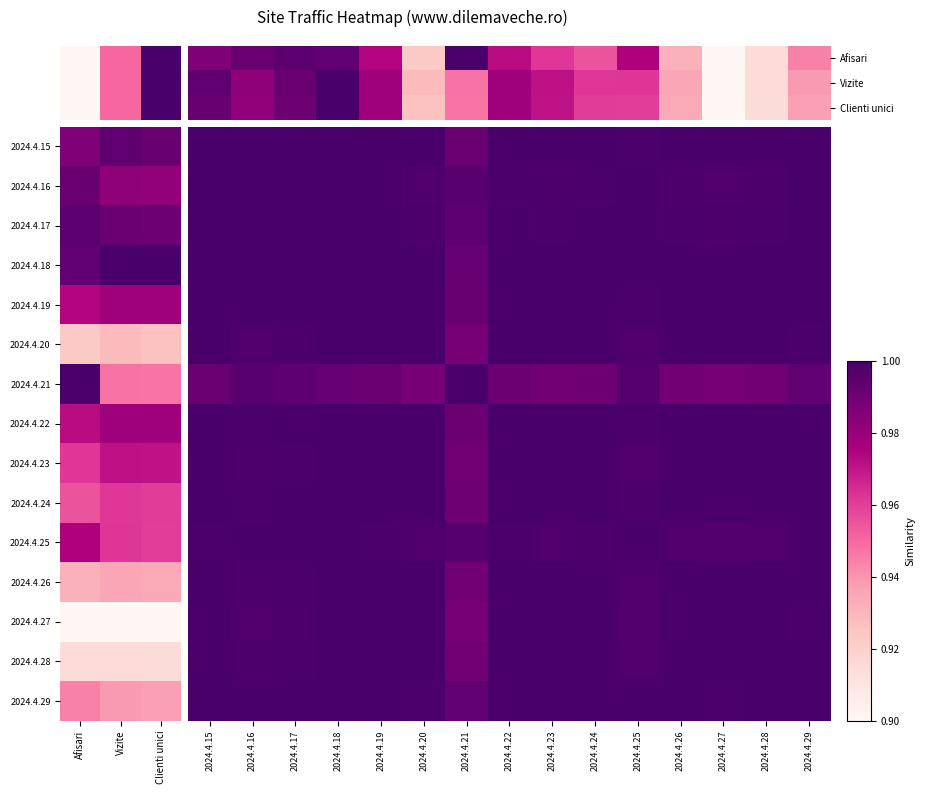

At how many categories does at least one series exceed 0?

15